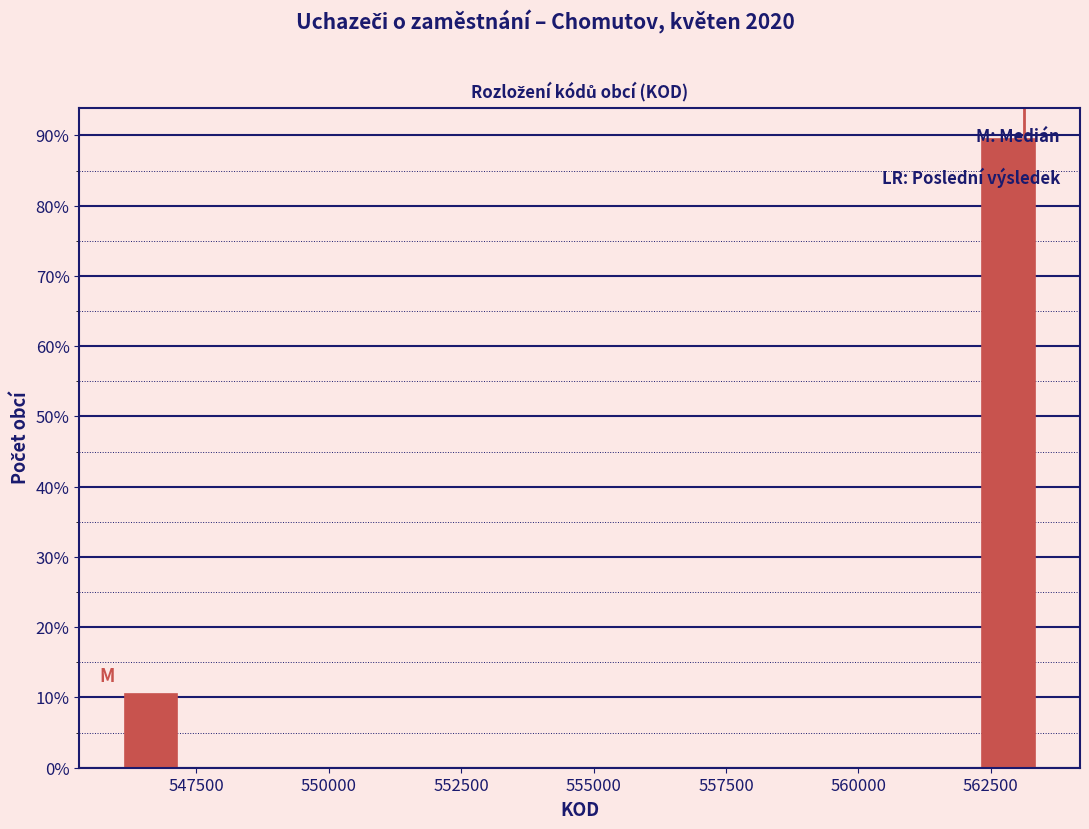

Read against the x-axis, roughly where is the centre of the tallest bar?

563000